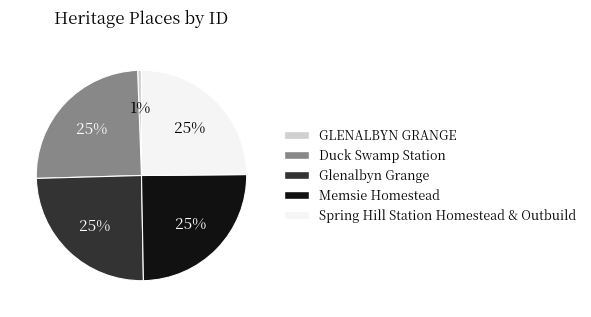

Is there any slice that represents more than half of the pie?

No